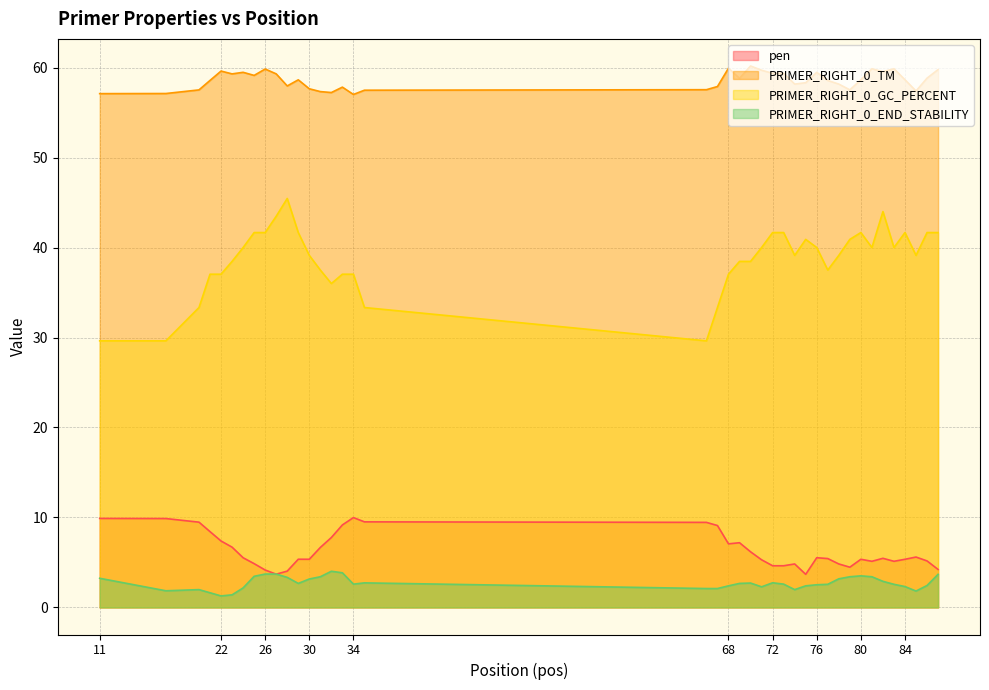

Is it true that PRIMER_RIGHT_0_GC_PERCENT equals 28.2 at 72?

False